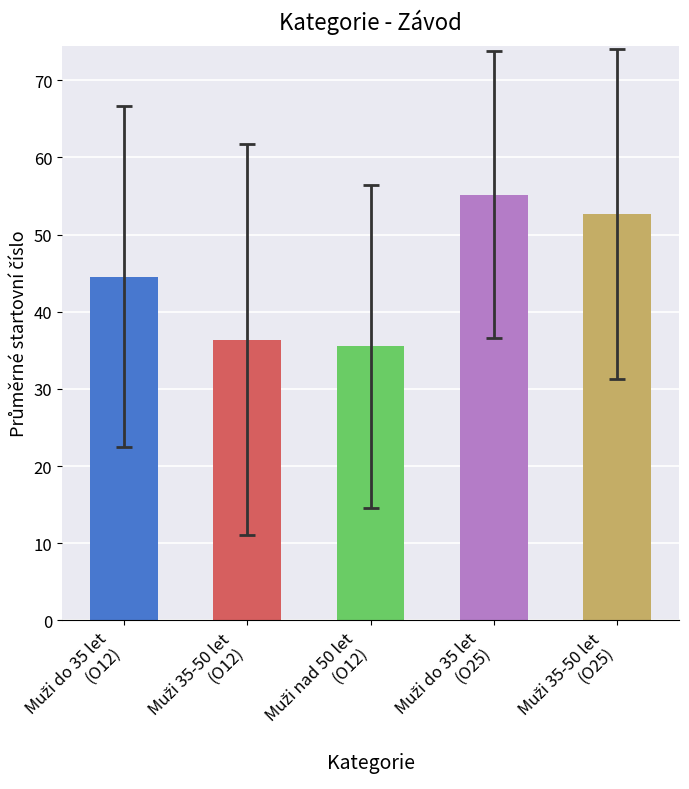

What is the value of the 3rd bar from the left?

35.5